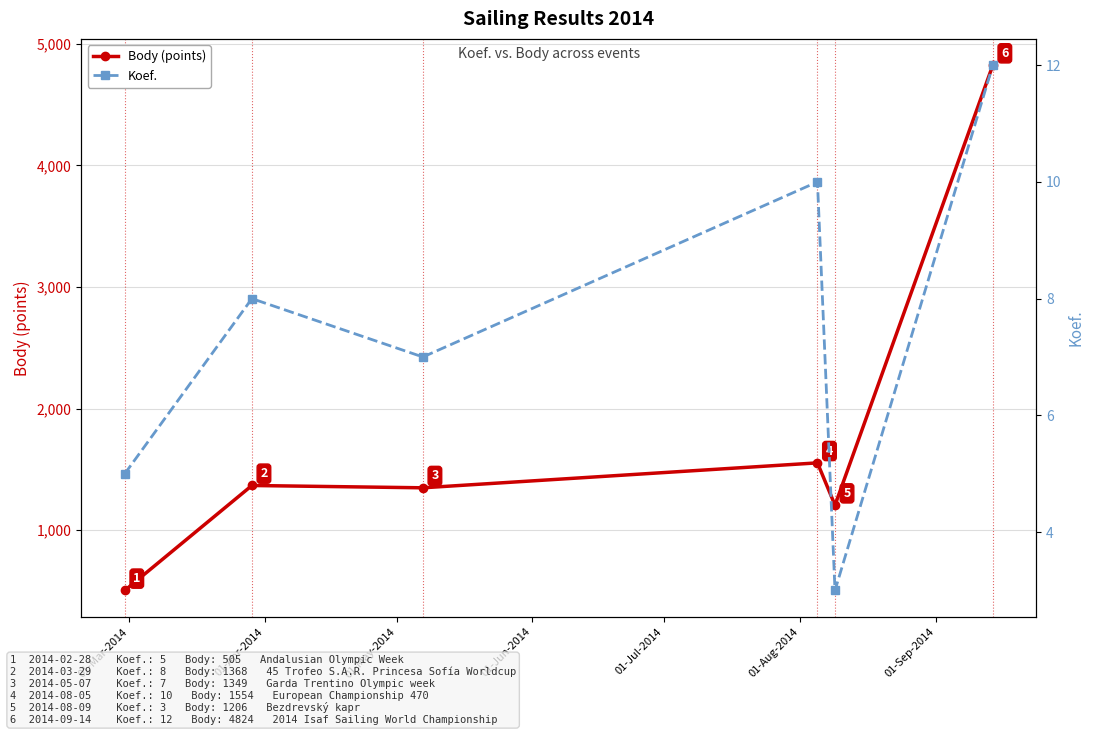

What is the difference between the second highest and second lowest values in the Body (points) series?

348